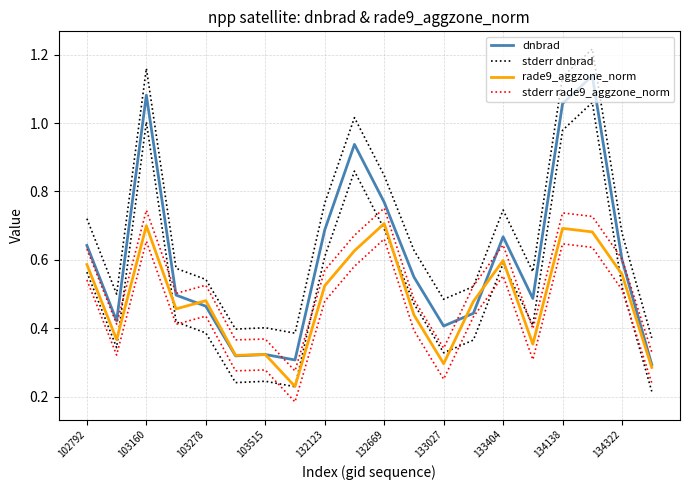

At which category is the sum across all series the highest?

17